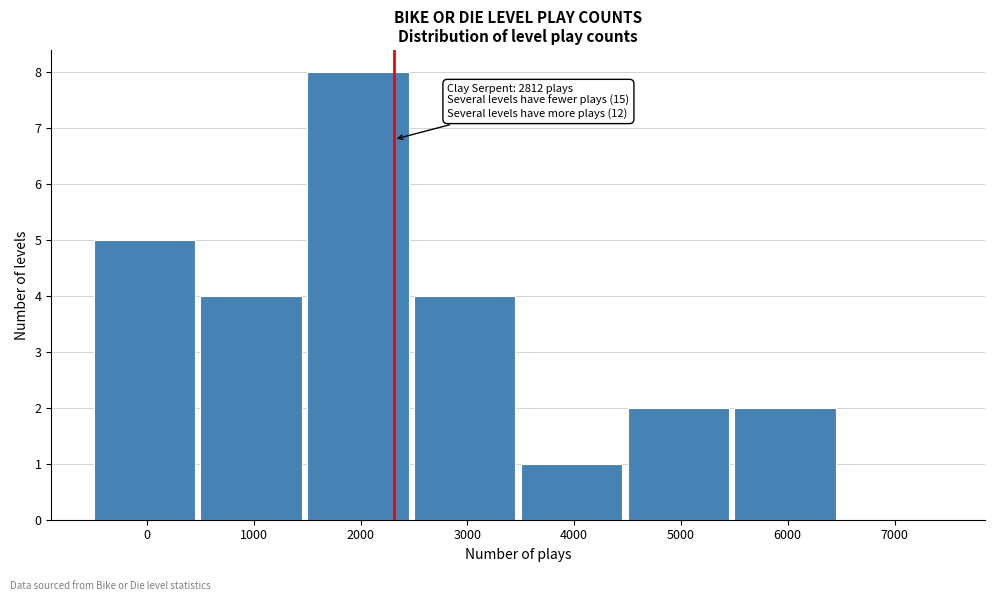

Reading left to right, what are all the values shown in this chart?

0=5	1000=4	2000=8	3000=4	4000=1	5000=2	6000=2	7000=0